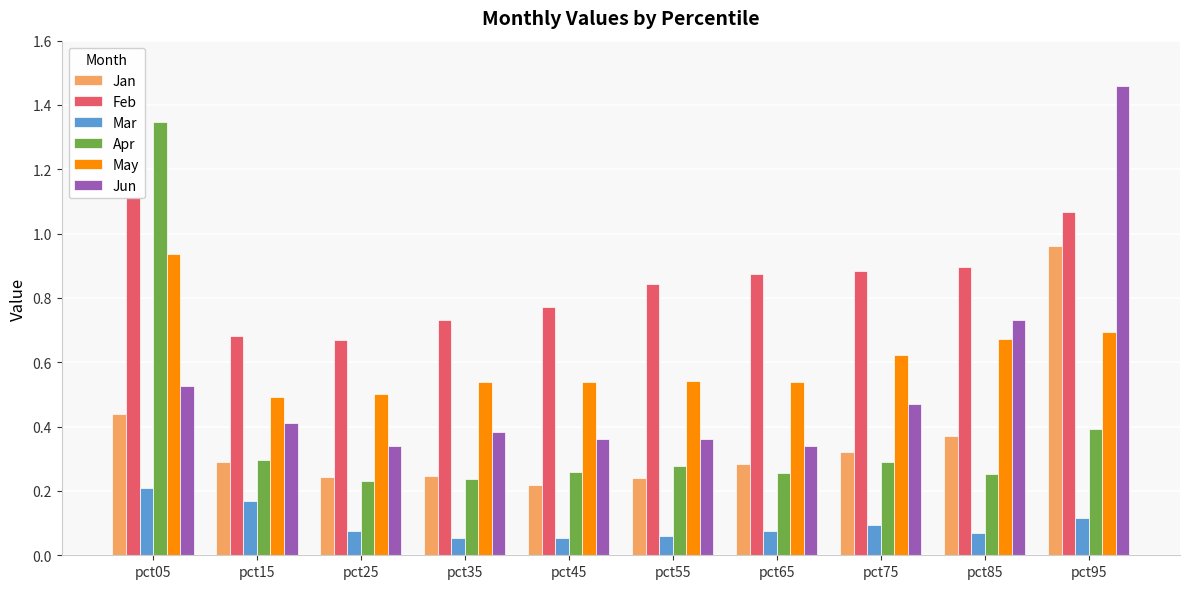

Rank the series by their maximum value, from highest to lowest.

Jun, Apr, Feb, Jan, May, Mar